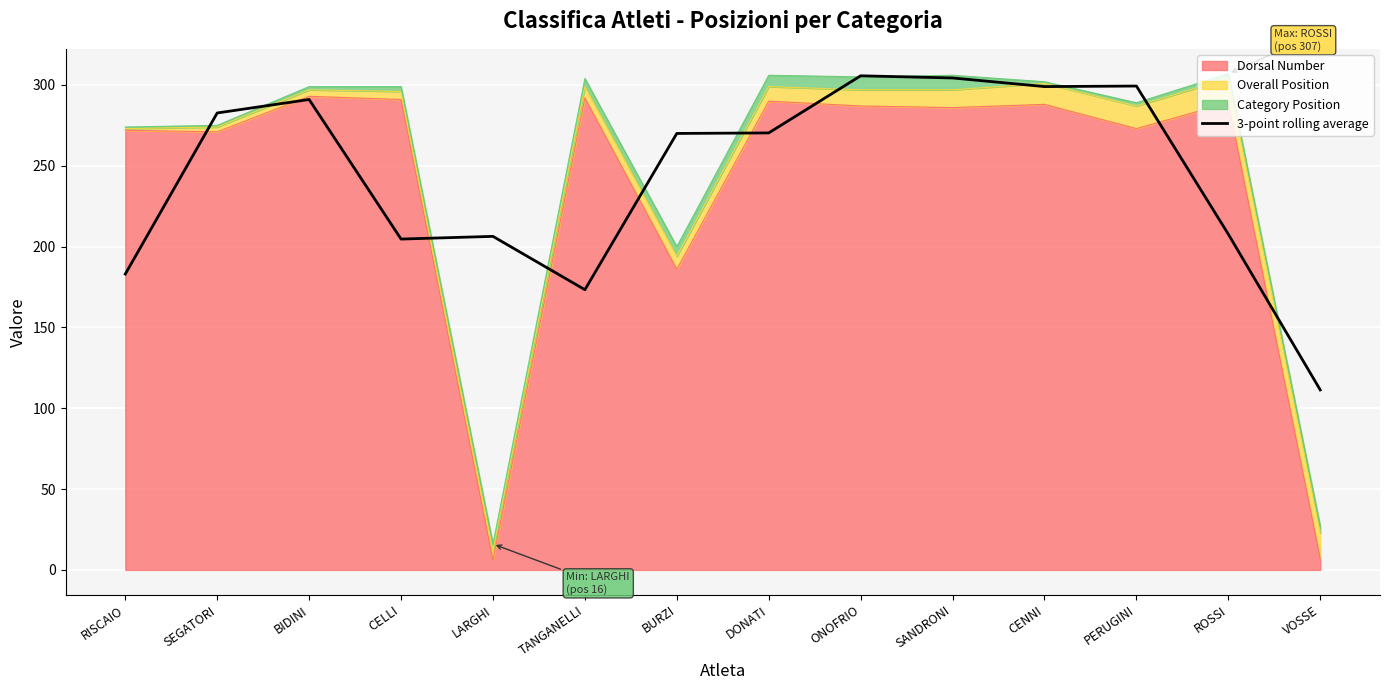

How many values are below 270?

6